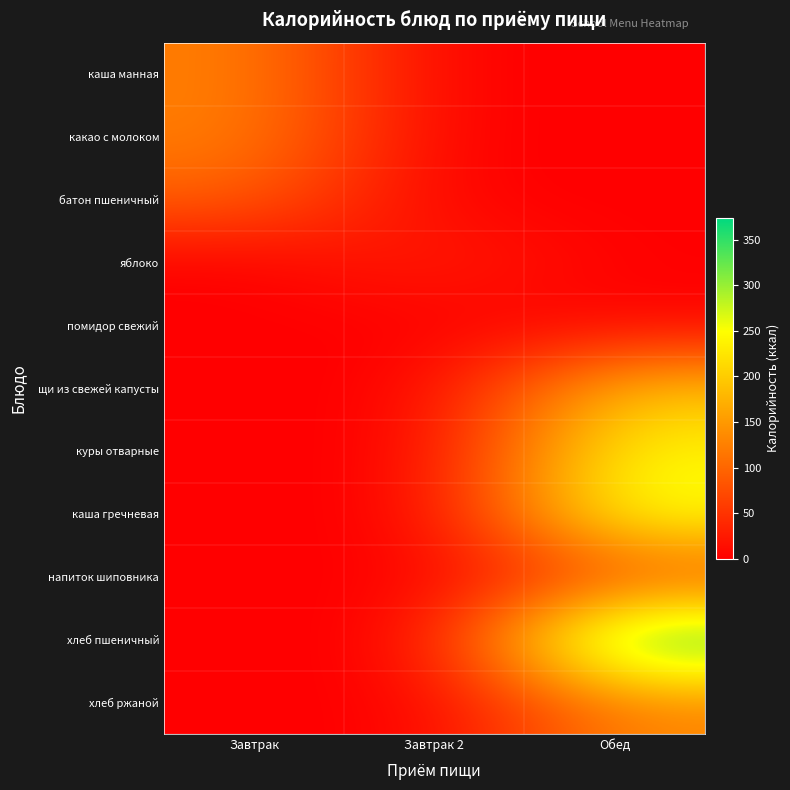

Reading right to left, extract all data points from this chart.

каша манная: Обед=0.0	Завтрак 2=0.0	Завтрак=125.6
какао с молоком: Обед=0.0	Завтрак 2=0.0	Завтрак=125.1
батон пшеничный: Обед=0.0	Завтрак 2=0.0	Завтрак=93.5
яблоко: Обед=0.0	Завтрак 2=33.3	Завтрак=0.0
помидор свежий: Обед=4.2	Завтрак 2=0.0	Завтрак=0.0
щи из свежей капусты: Обед=188.4	Завтрак 2=0.0	Завтрак=0.0
куры отварные: Обед=244.9	Завтрак 2=0.0	Завтрак=0.0
каша гречневая: Обед=264.1	Завтрак 2=0.0	Завтрак=0.0
напиток шиповника: Обед=72.8	Завтрак 2=0.0	Завтрак=0.0
хлеб пшеничный: Обед=374.0	Завтрак 2=0.0	Завтрак=0.0
хлеб ржаной: Обед=131.0	Завтрак 2=0.0	Завтрак=0.0